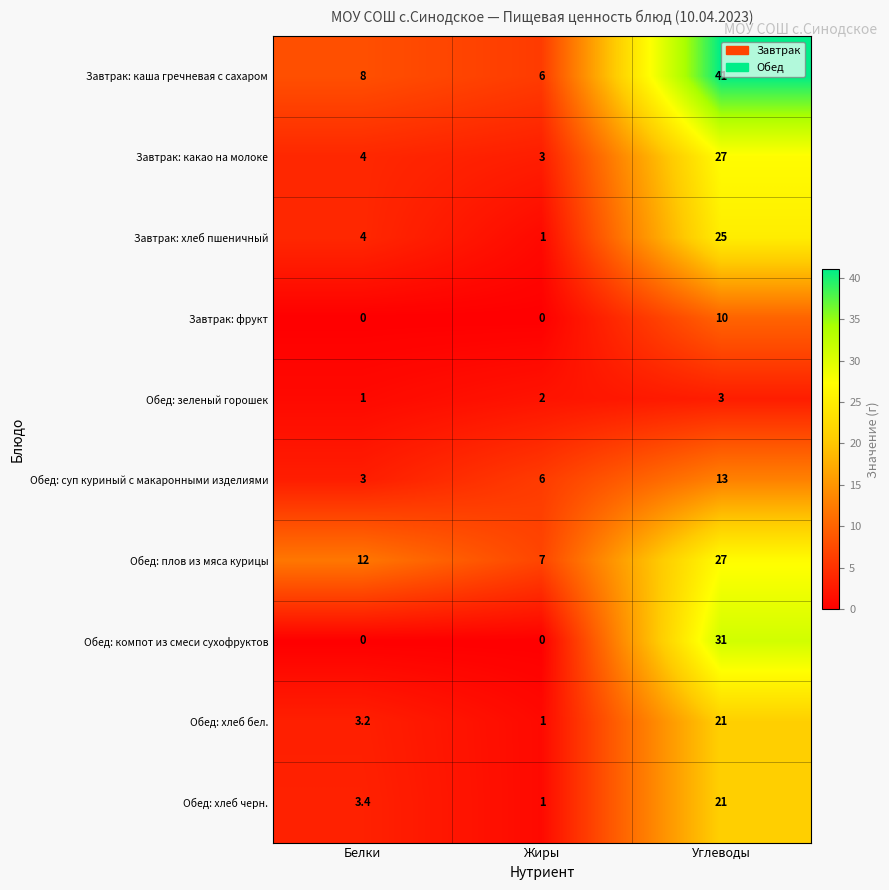

Count the number of data series in this chart.

10